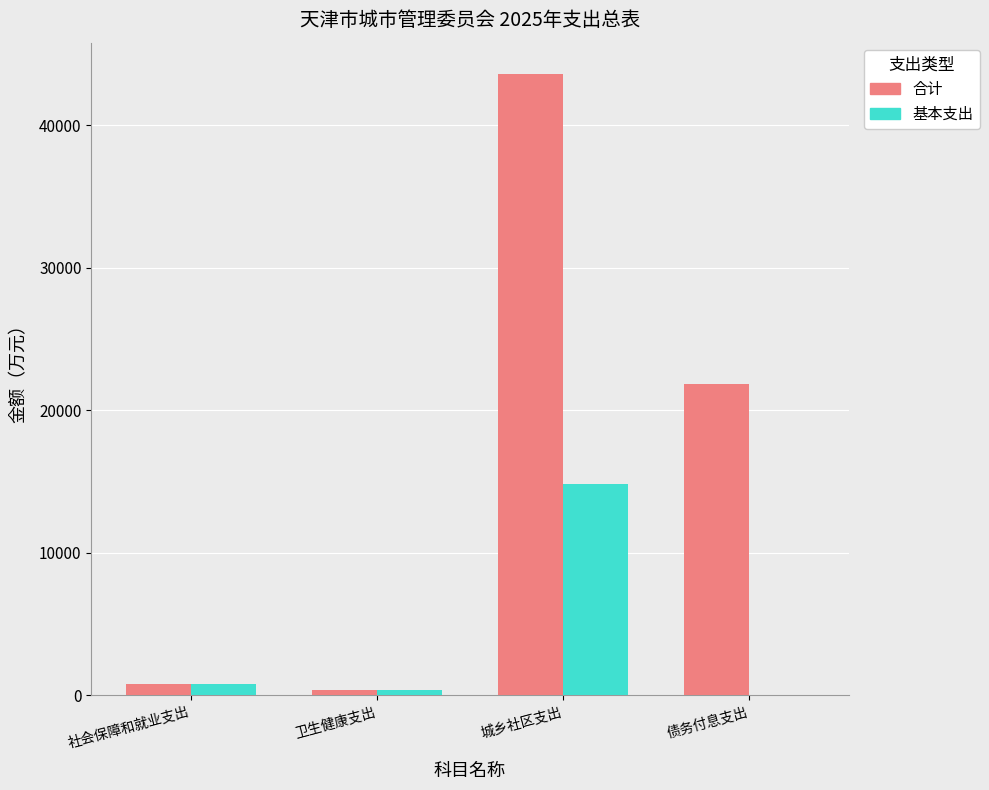

The value of 基本支出 at 城乡社区支出 is 14831.5. True or false?

True